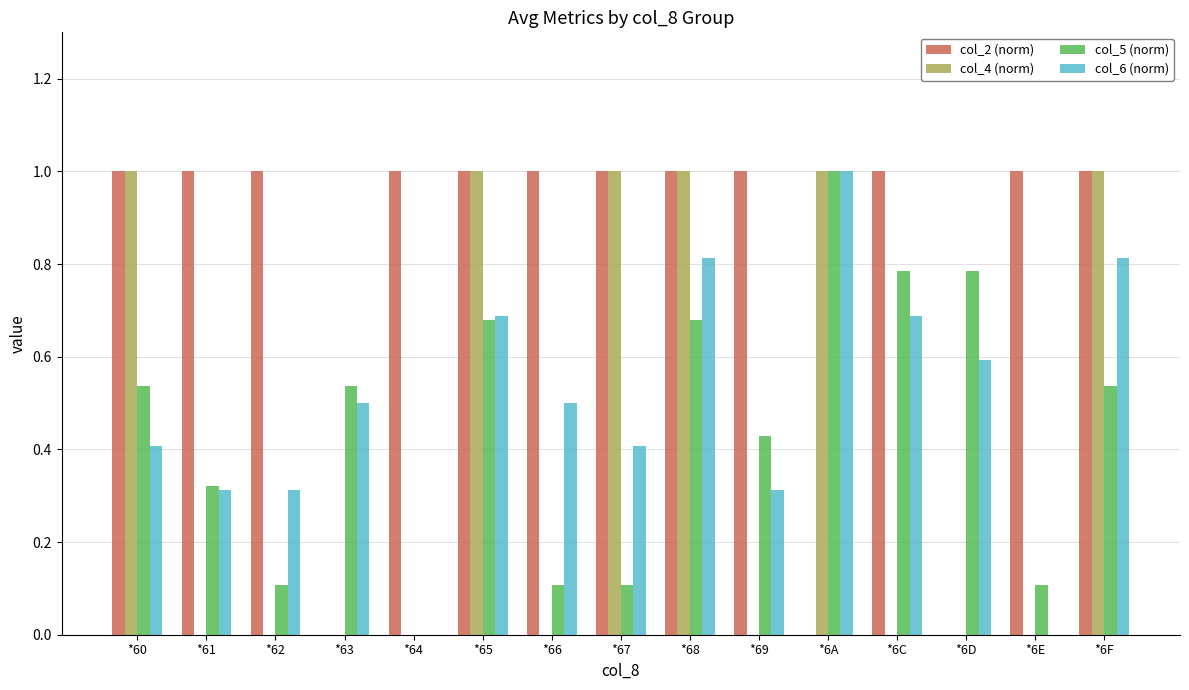

Is it true that col_6 (norm) equals -0.5 at *6E?

False